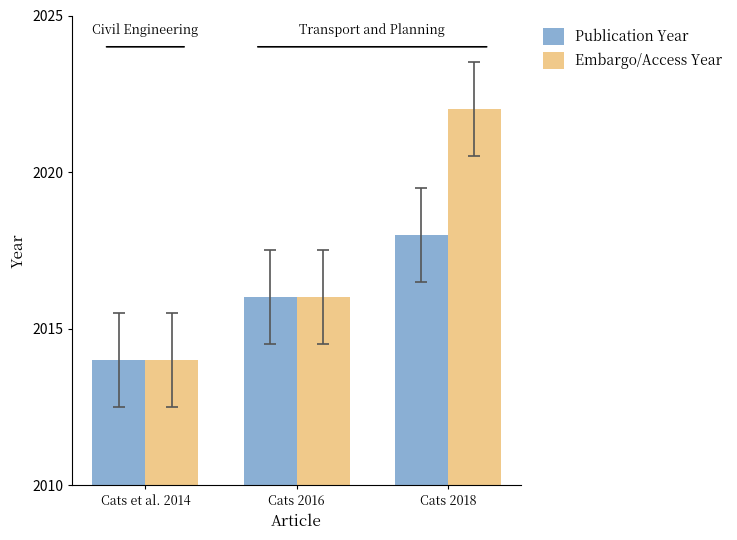

Does the chart contain any negative values?

No